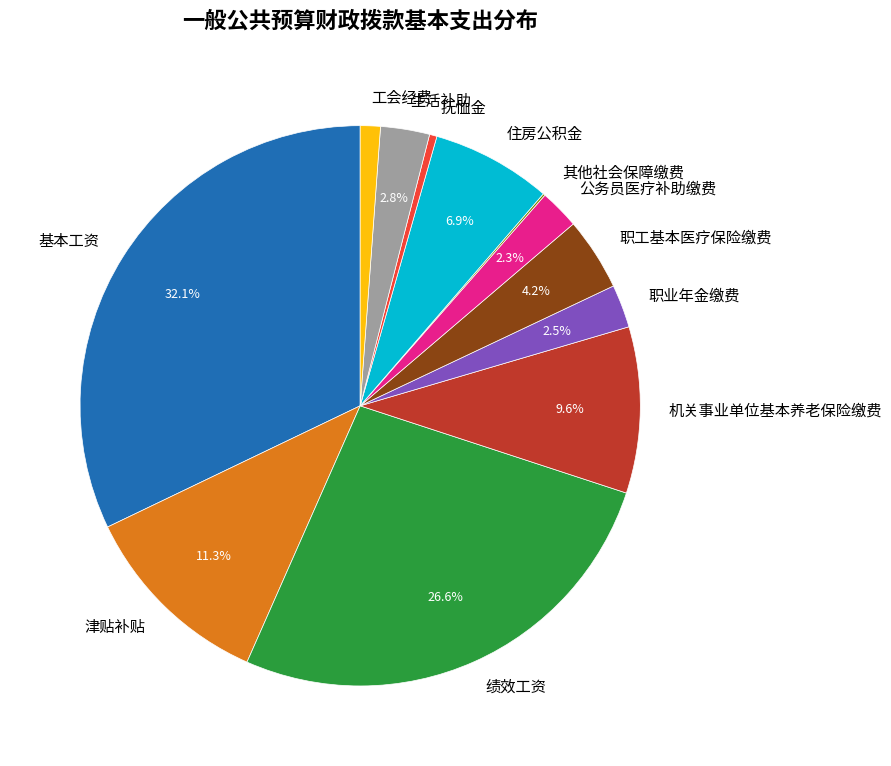

What is the ratio of the value at 住房公积金 to the value at 机关事业单位基本养老保险缴费?

0.7